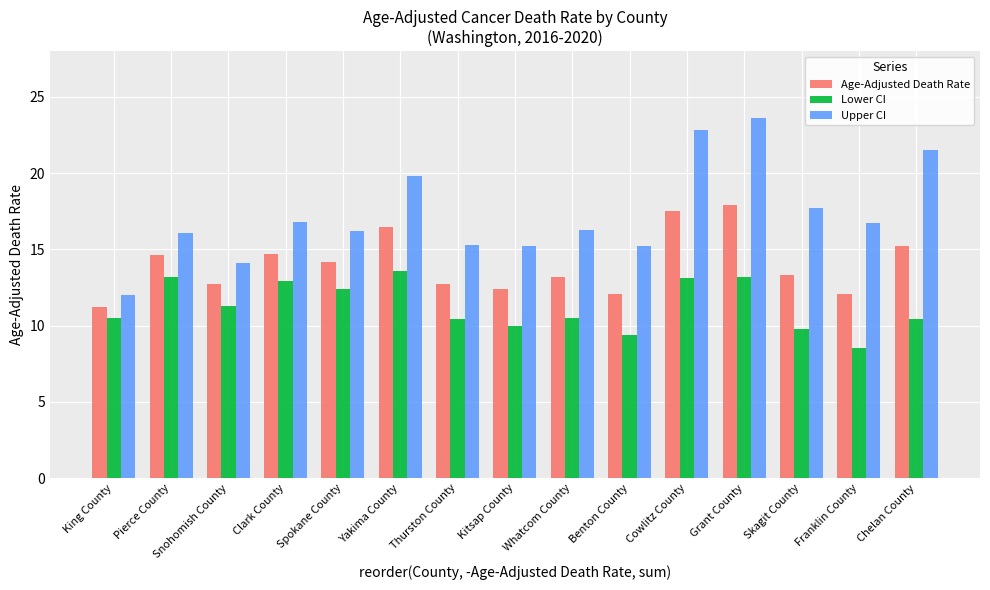

Which series has the largest range (max minus min)?

Upper CI